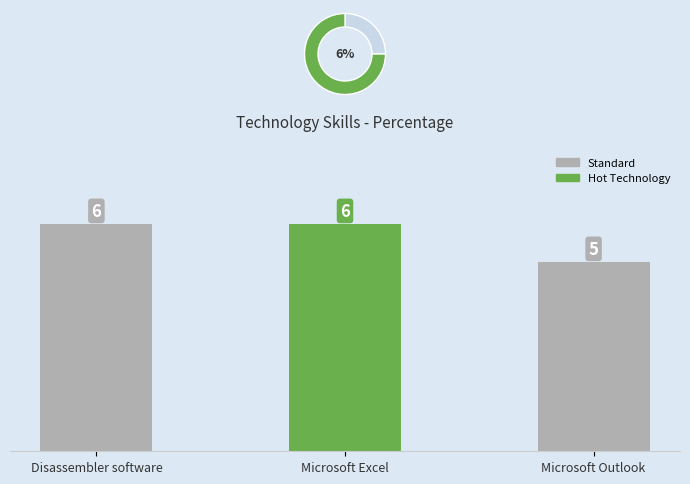

How many values are between 5 and 6?

3